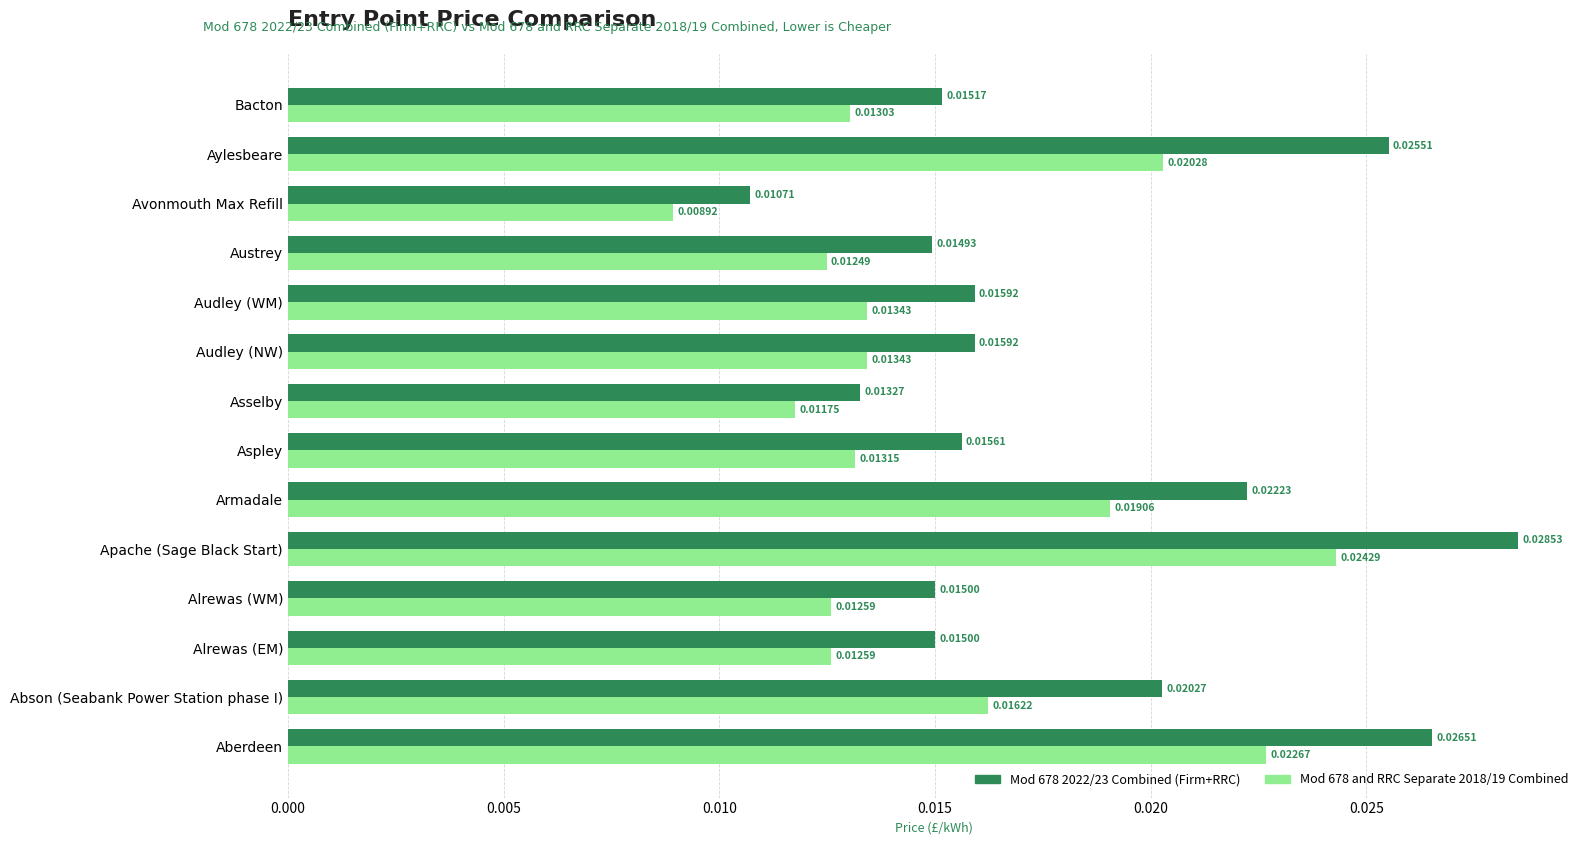

Which category has the highest value in the Mod 678 2022/23 Combined (Firm+RRC) series?

Apache (Sage Black Start)